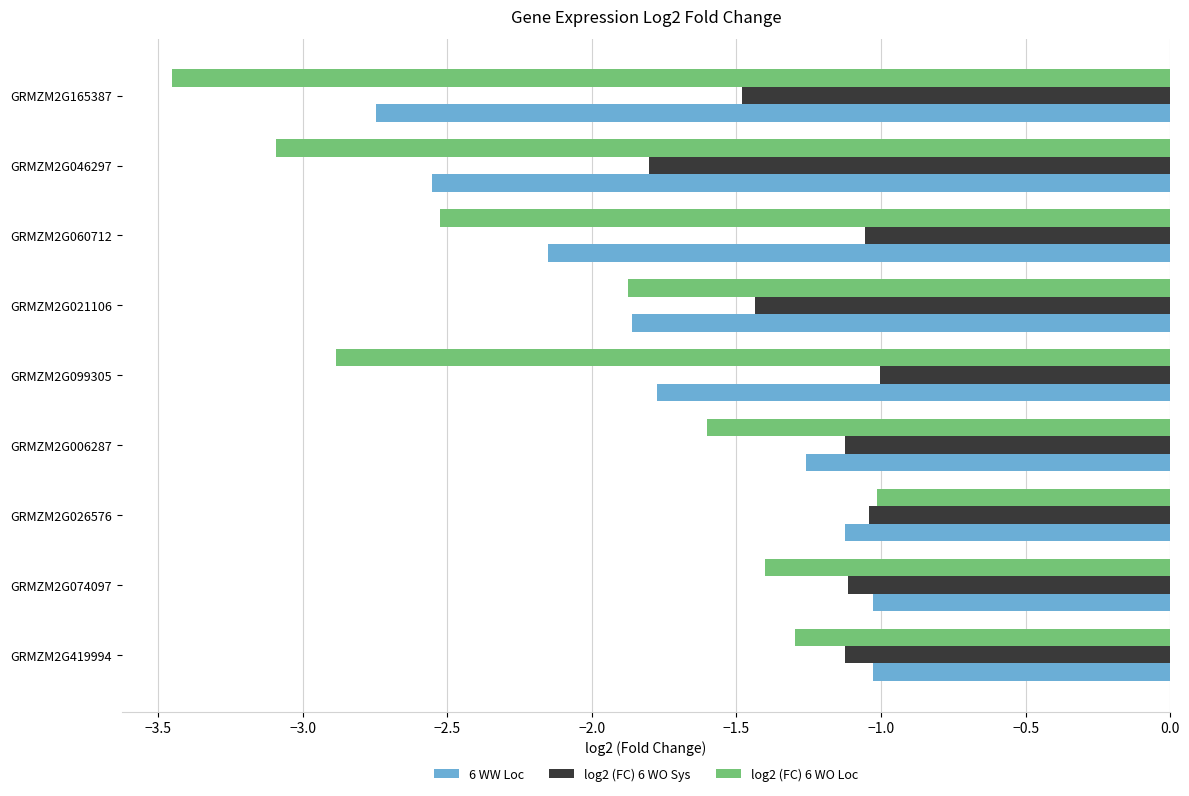

Which category has the lowest value in the log2 (FC) 6 WO Loc series?

GRMZM2G165387